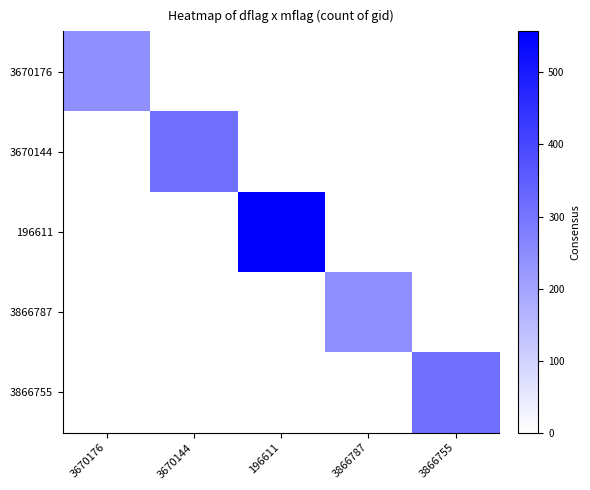

Reading left to right, list all the values displayed in this chart.

3670176: 3670176=245	3670144=0	196611=0	3866787=0	3866755=0
3670144: 3670176=0	3670144=312	196611=0	3866787=0	3866755=0
196611: 3670176=0	3670144=0	196611=557	3866787=0	3866755=0
3866787: 3670176=0	3670144=0	196611=0	3866787=245	3866755=0
3866755: 3670176=0	3670144=0	196611=0	3866787=0	3866755=312